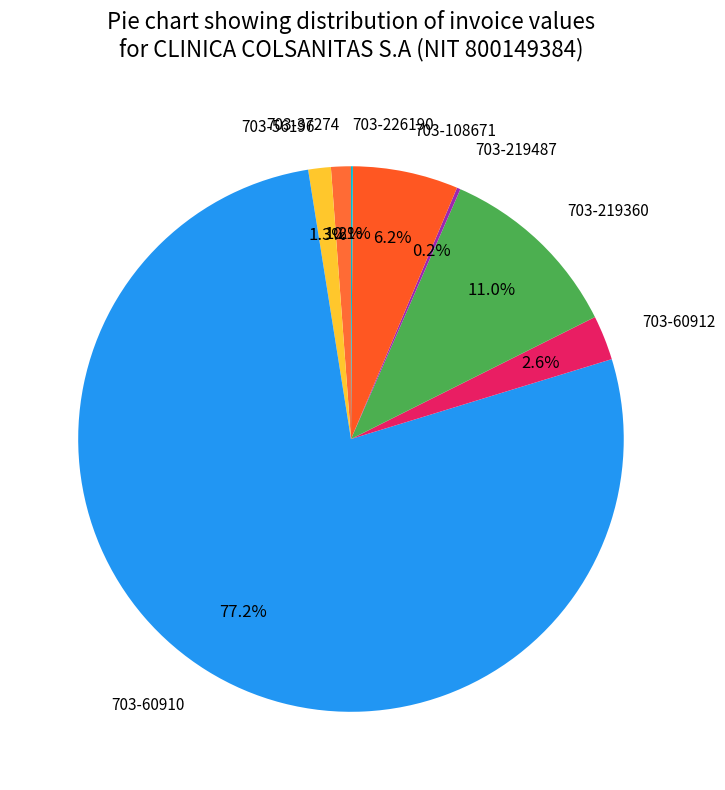

To the nearest percent, what is the difference between the largest and smallest slice percentages?

77%